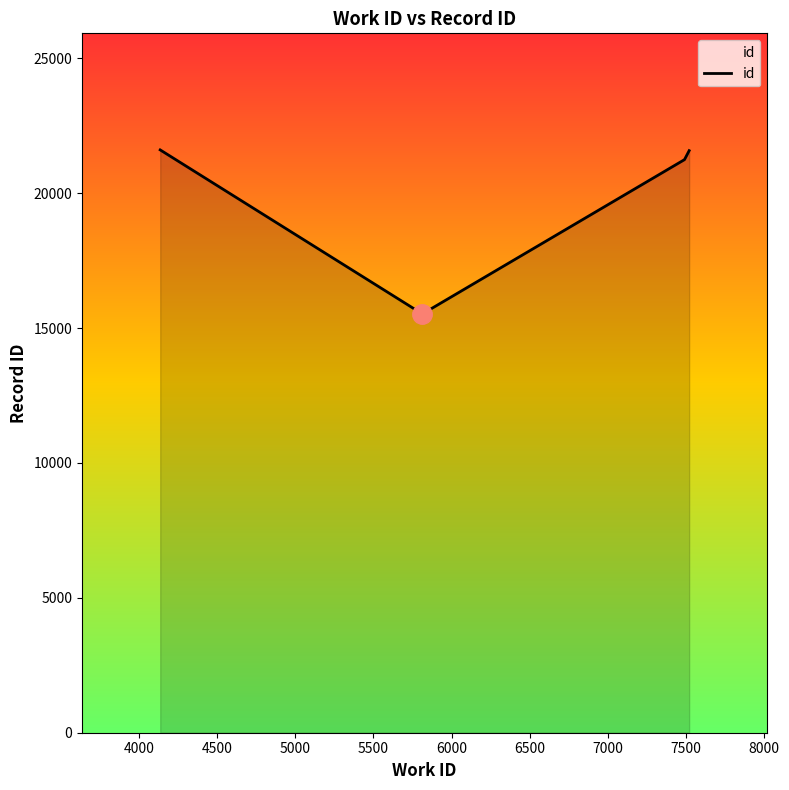

What is the greatest value displayed?

21605